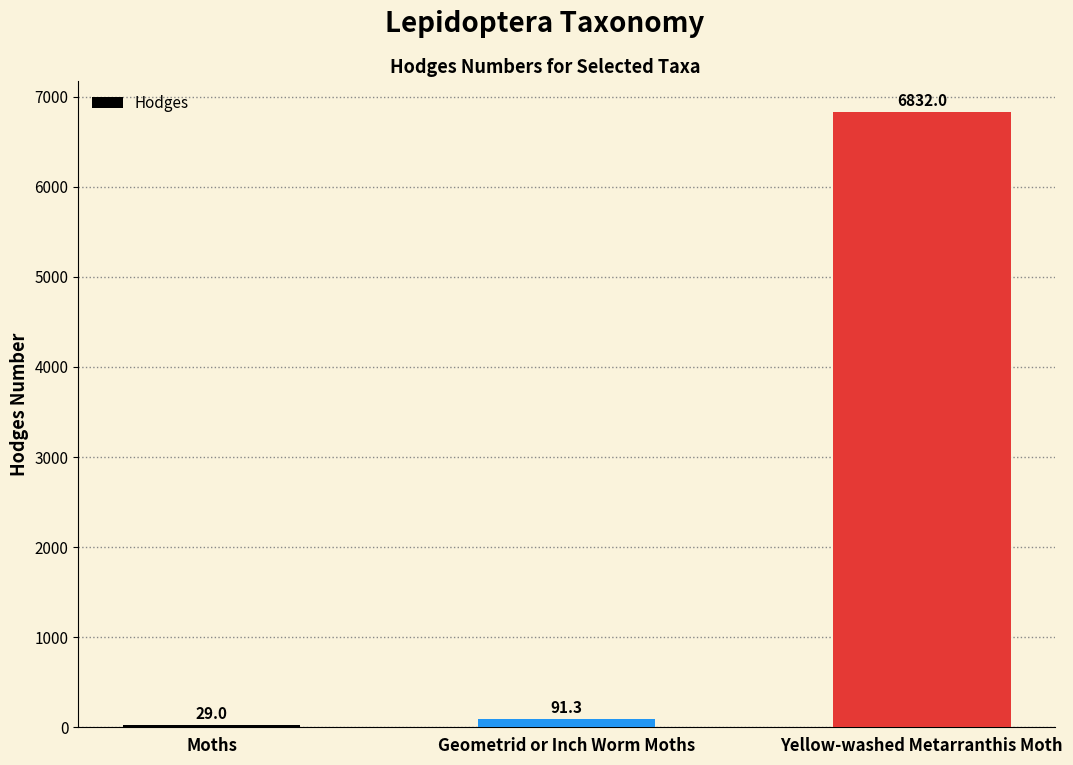

Are the bars horizontal?

No